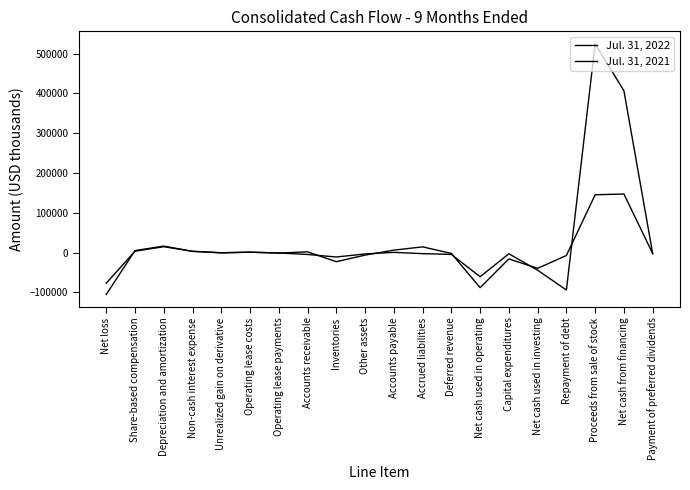

True or false: Jul. 31, 2021 has more than 0 interior local peaks.

True